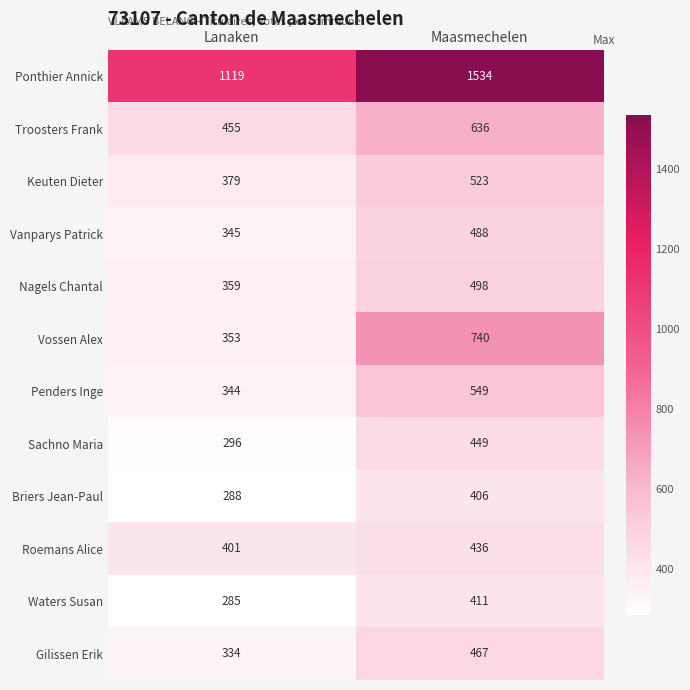

True or false: Troosters Frank has a value of 455 at Lanaken.

True